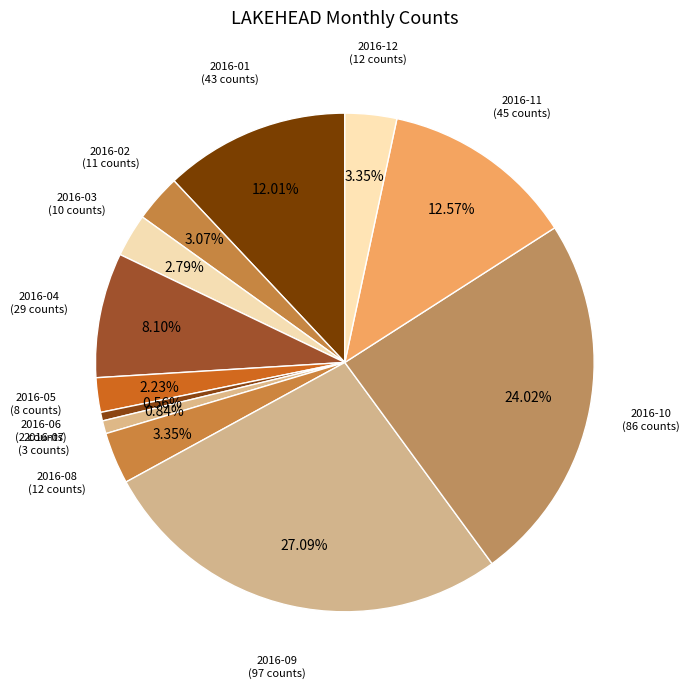

Approximately how many times larger is the value at 2016-08 (12 counts) compared to 2016-05 (8 counts)?

1.5